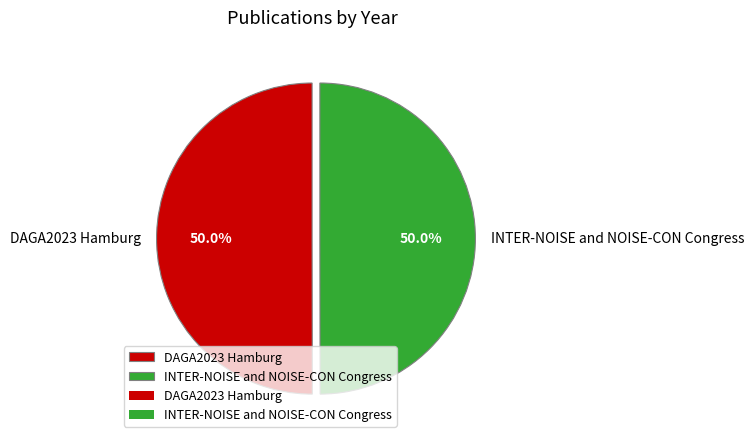

How many segments does this pie chart have?

2